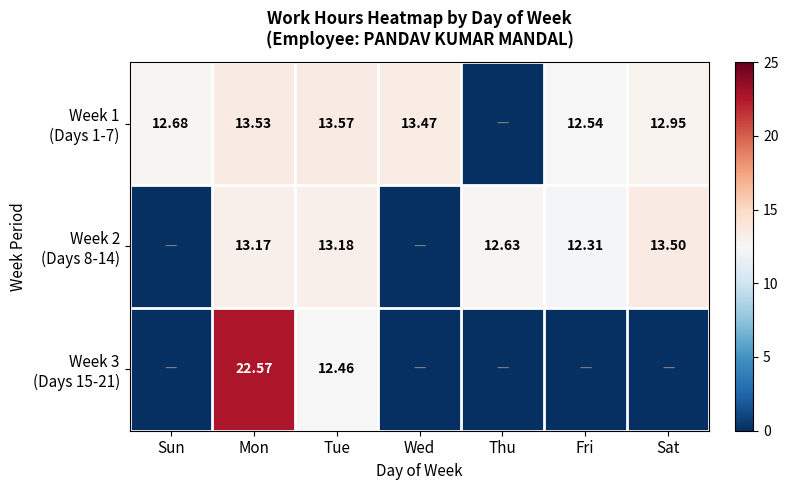

At which label does Week 2 (Days 8-14) reach its minimum?

Sun